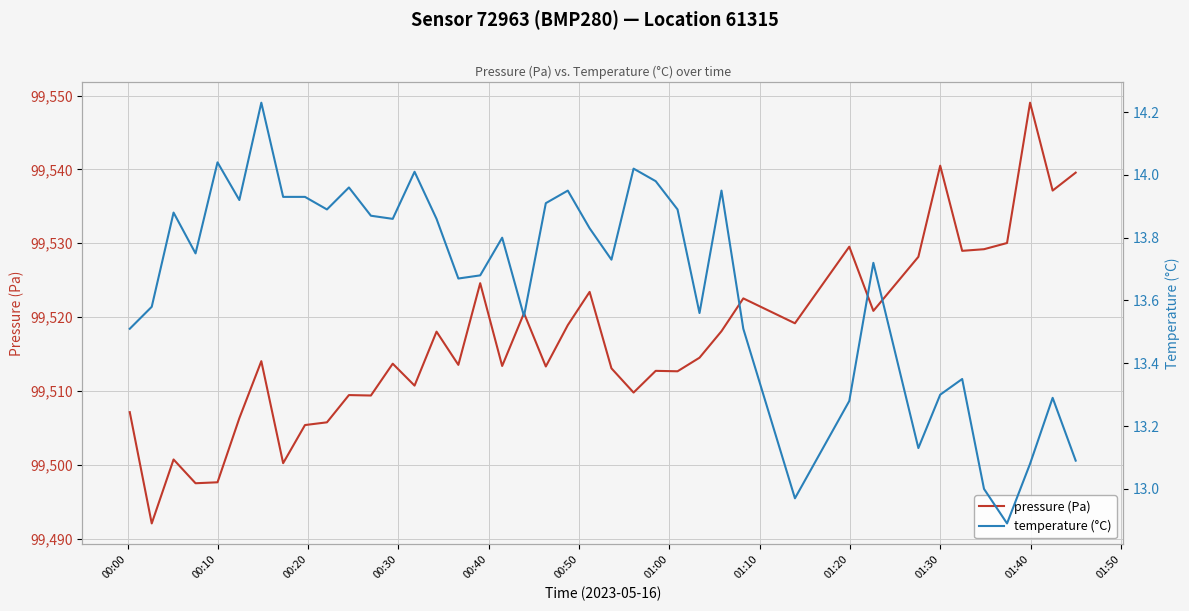

What is the highest value of the pressure (Pa) series?

99549.0